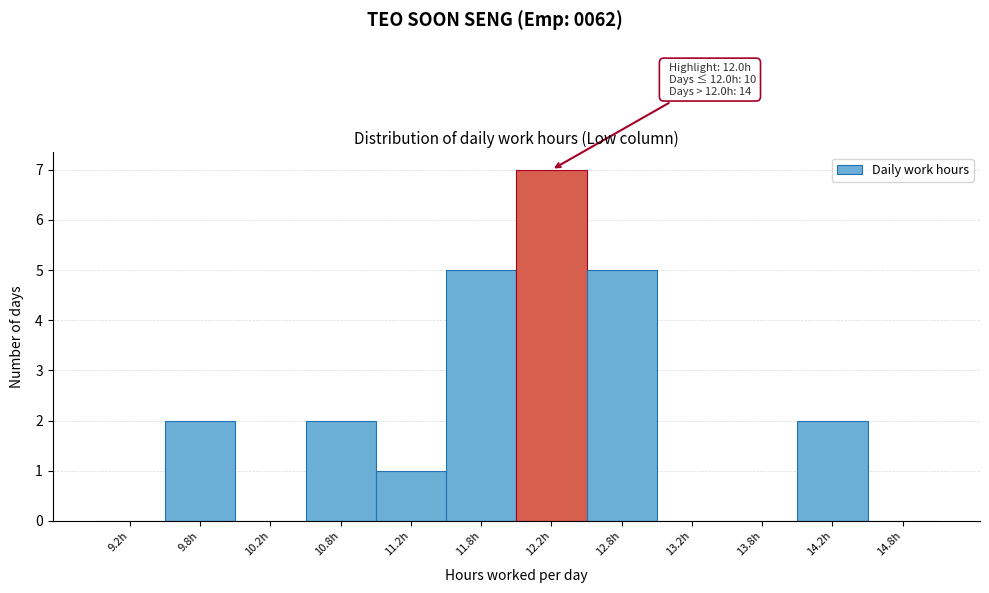

Over which range of the x-axis is the bar tallest?

12.0 to 12.5